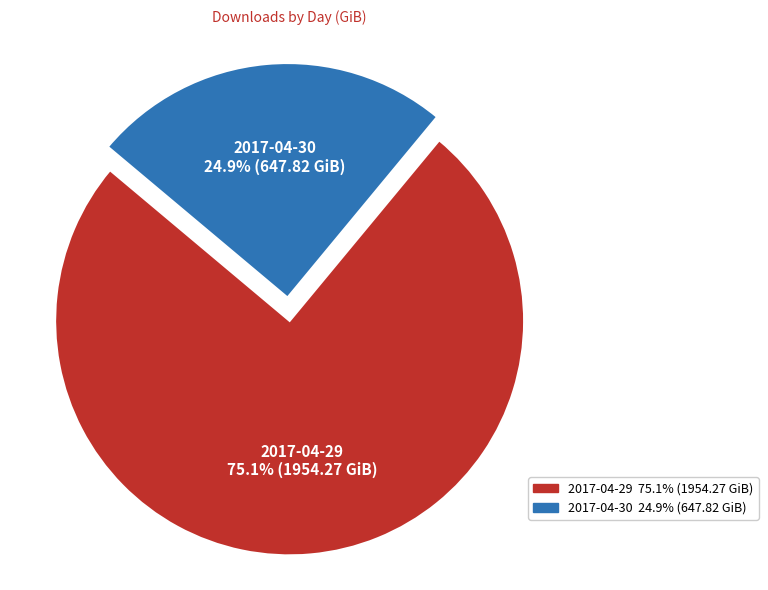

Rank the categories by value from lowest to highest.

2017-04-30, 2017-04-29